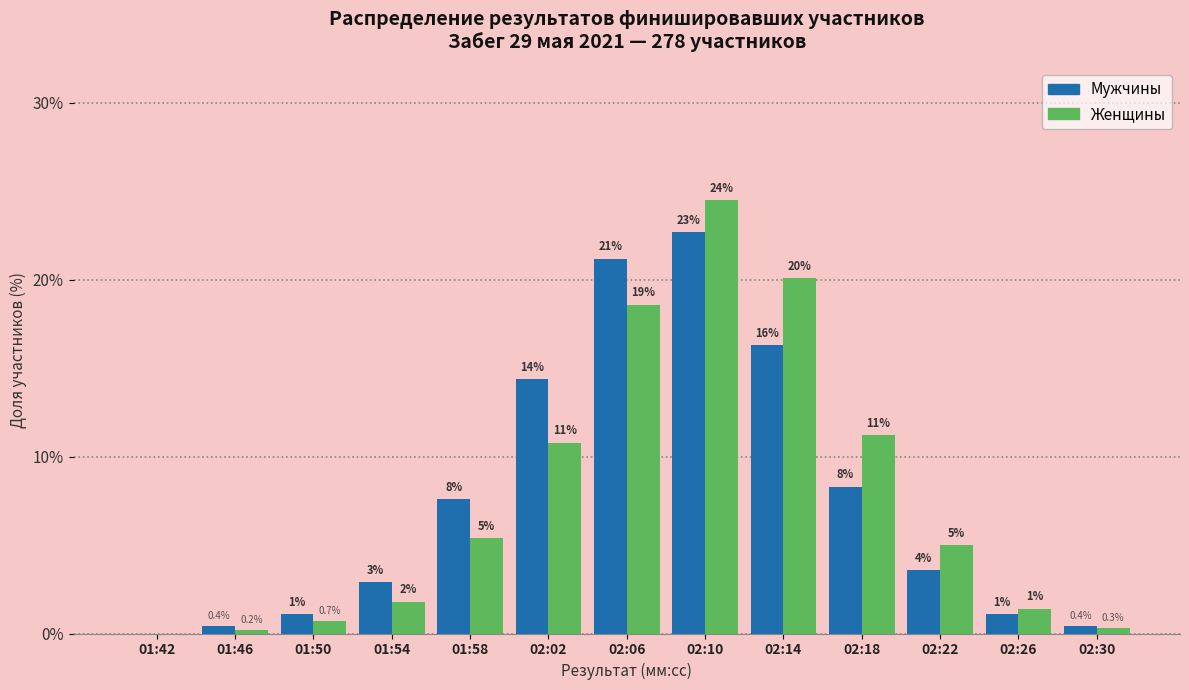

Are the bars horizontal?

No